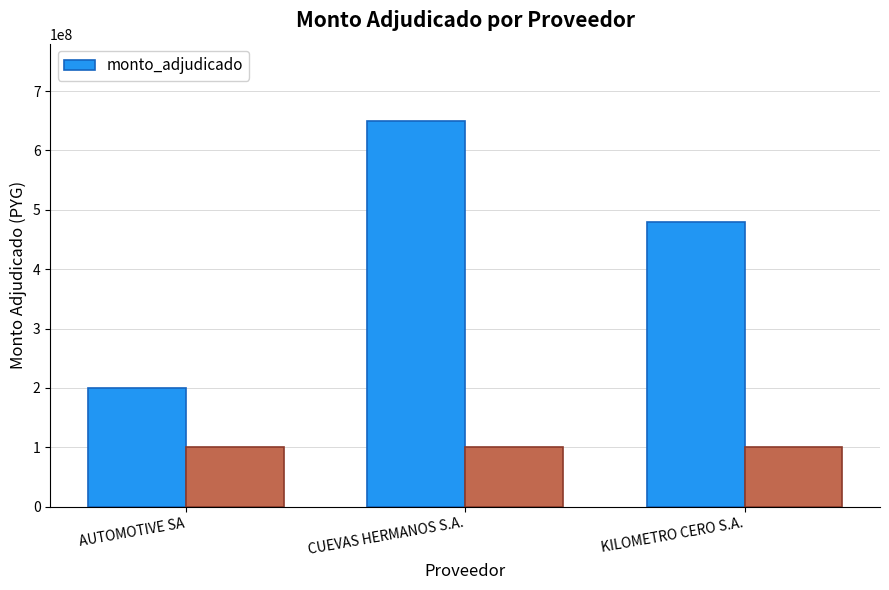

What is the value of the 1st bar from the left?

200000000